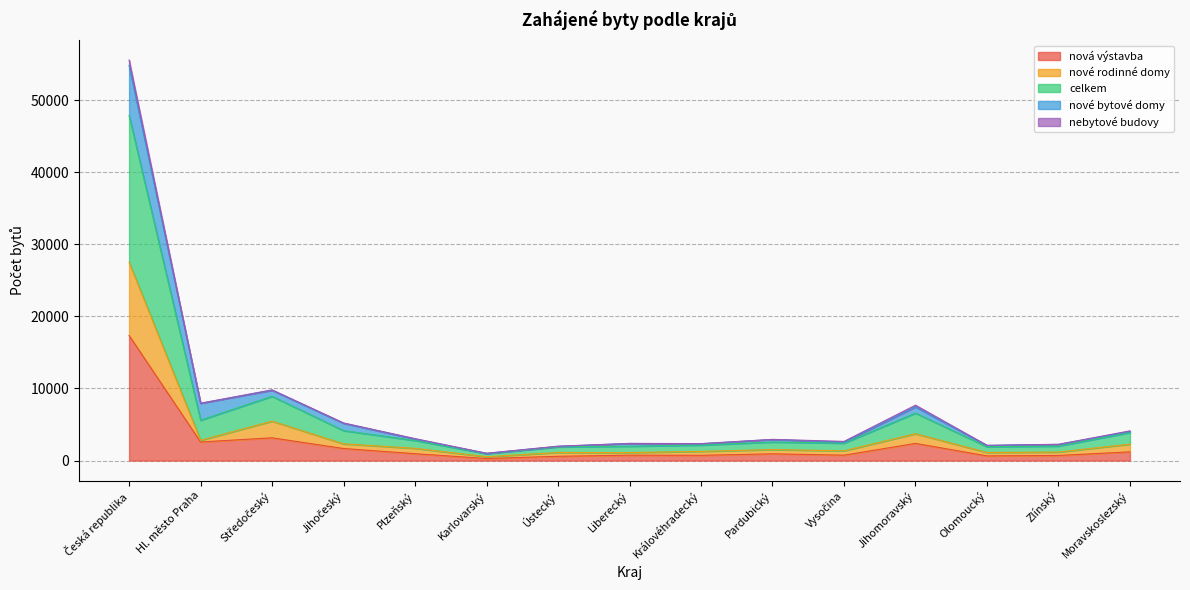

True or false: celkem and nové rodinné domy cross at least once.

False